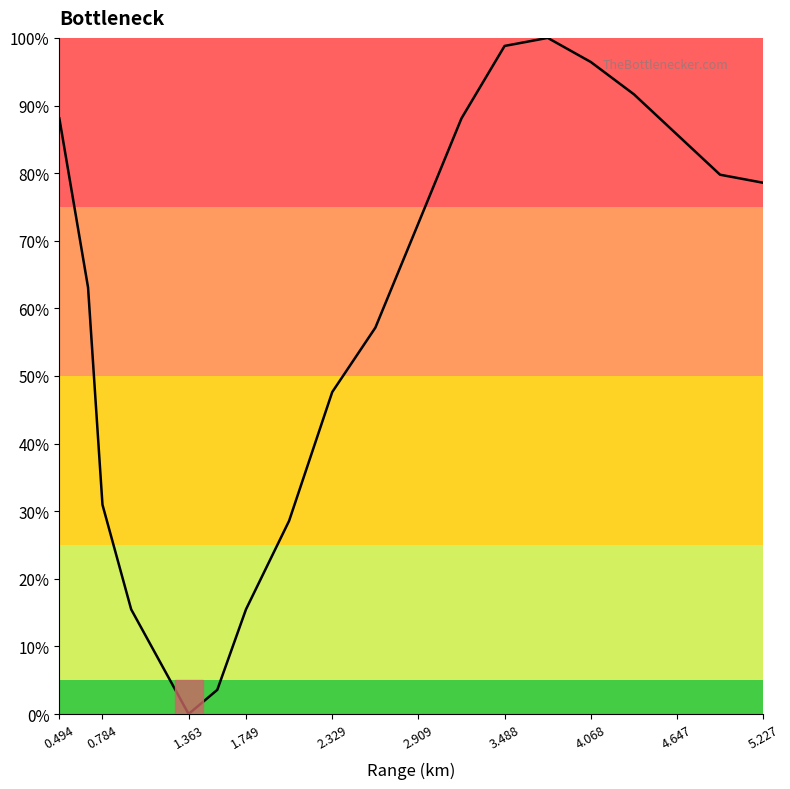

How many interior local peaks (higher than both neighbors) does the data have?

1